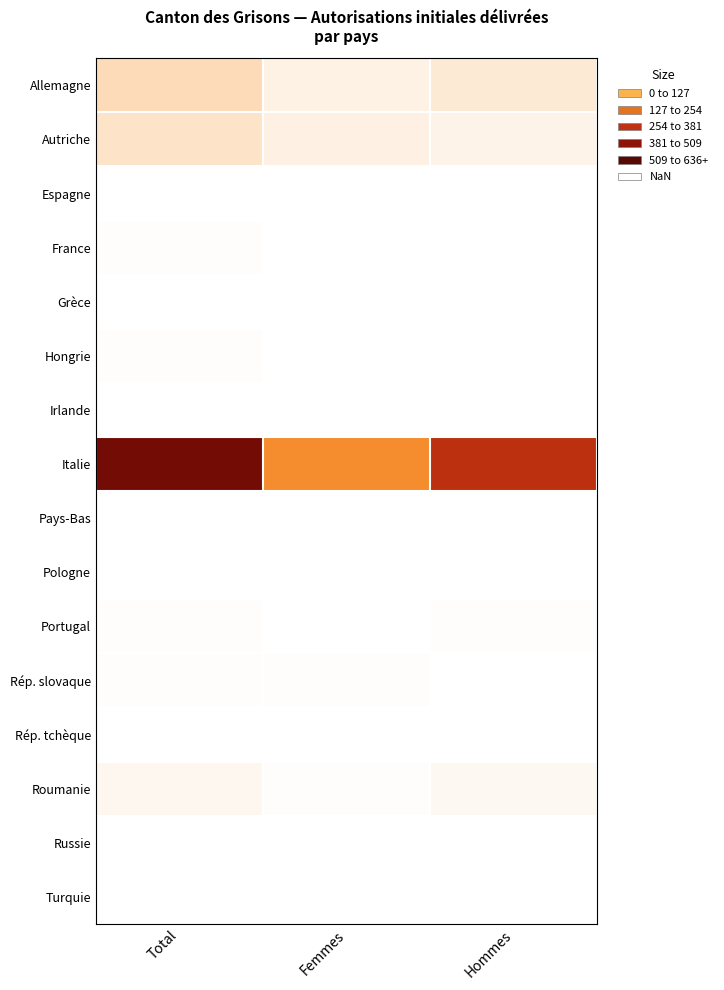

What is the total value across all series at Total?

953